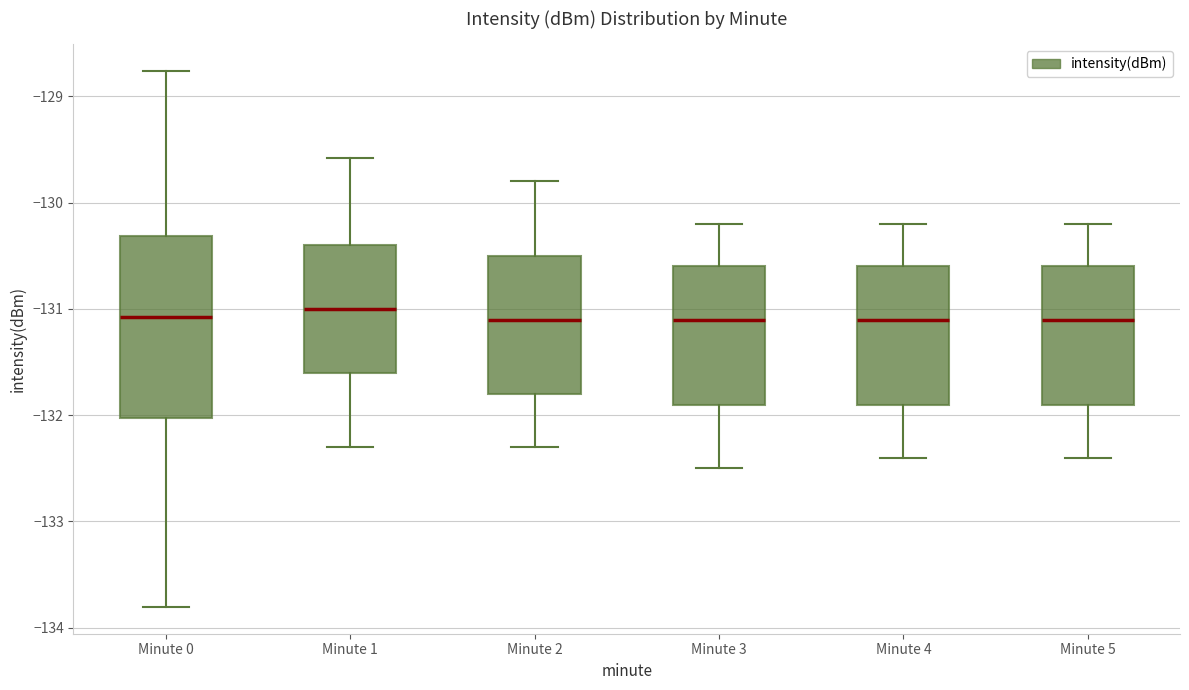

Which box is the tallest, from its lower edge to its upper edge?

Minute 0